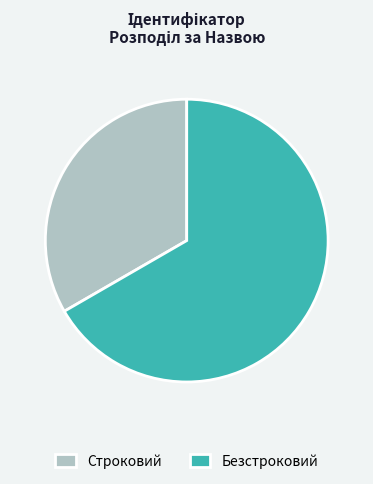

The Строковий slice represents 33% of the pie. True or false?

True